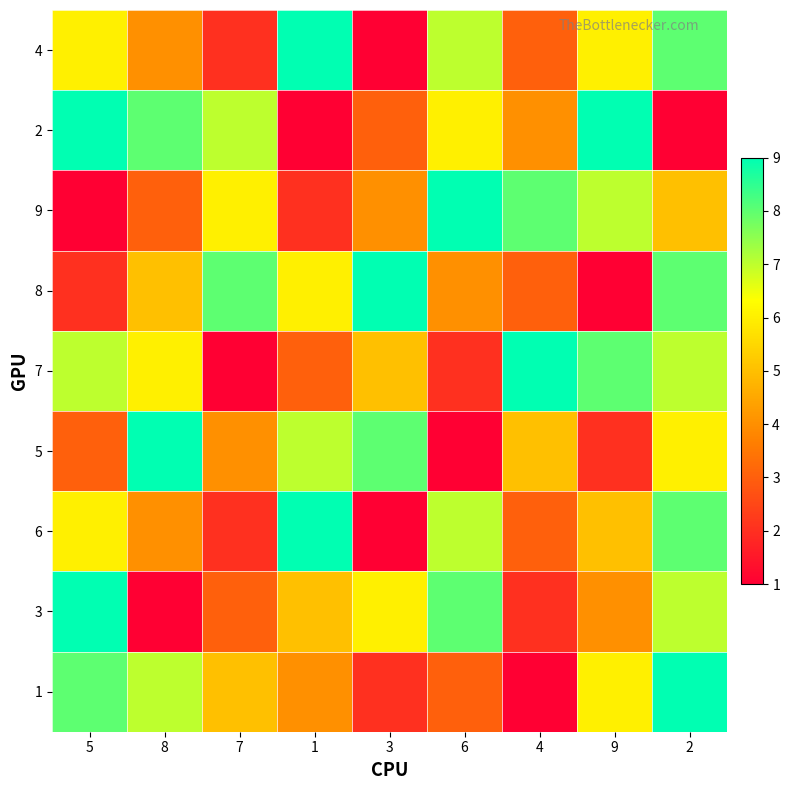

What is the greatest value displayed?

9